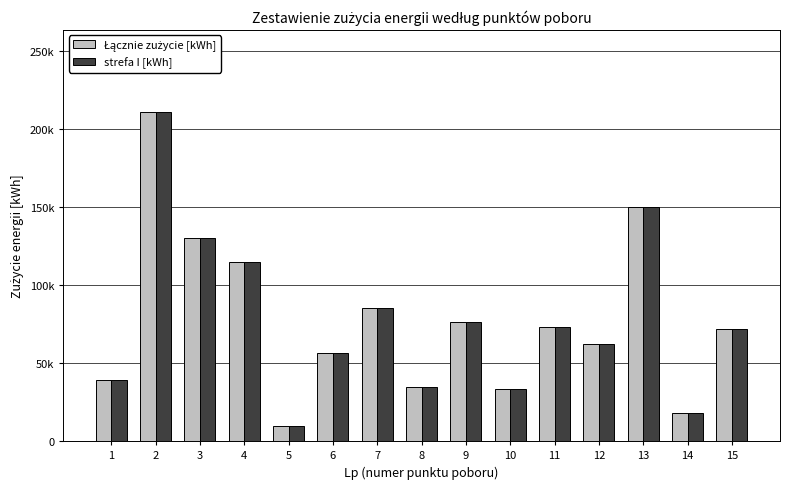

Does the chart contain stacked bars?

No